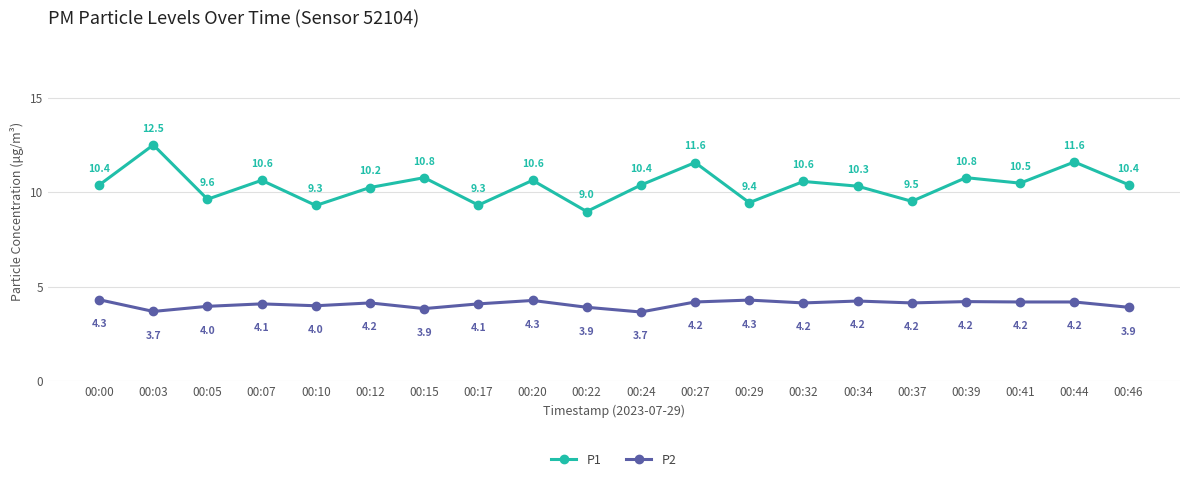

The P2 series shows 4.3 at 00:20. True or false?

True